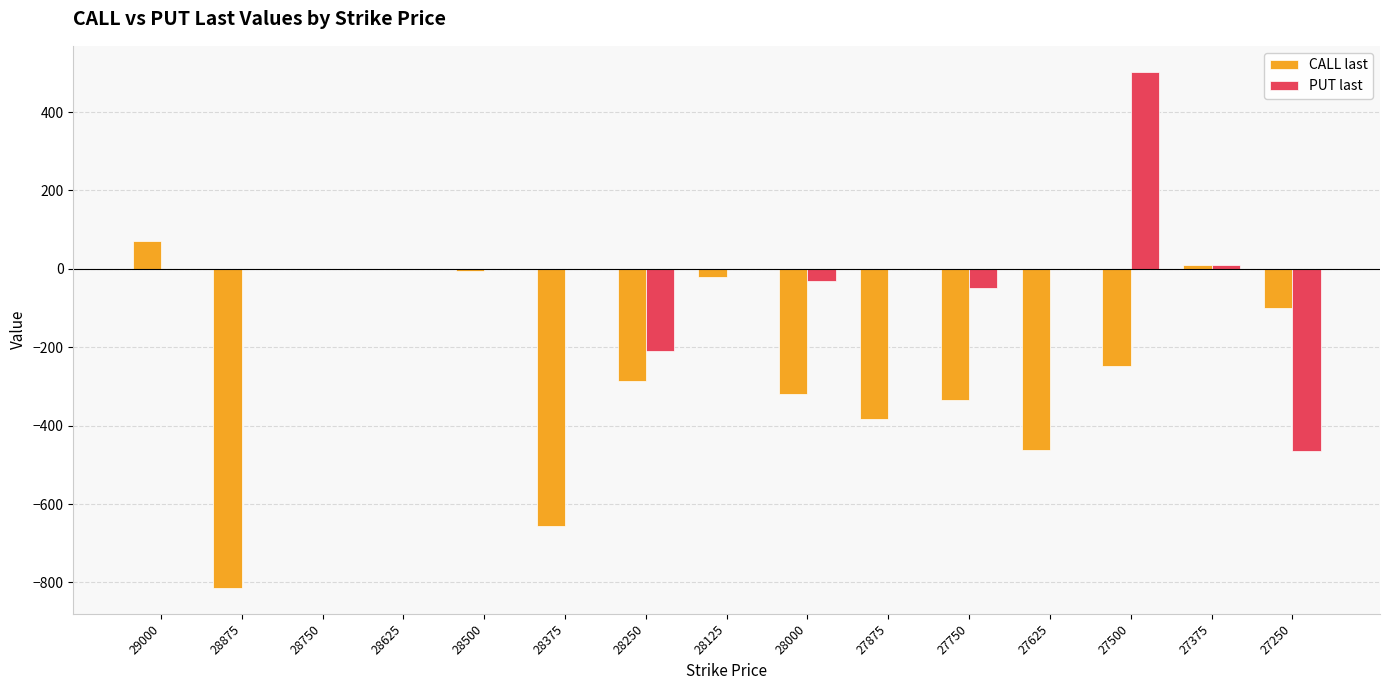

Which series has the largest total across all categories?

PUT last